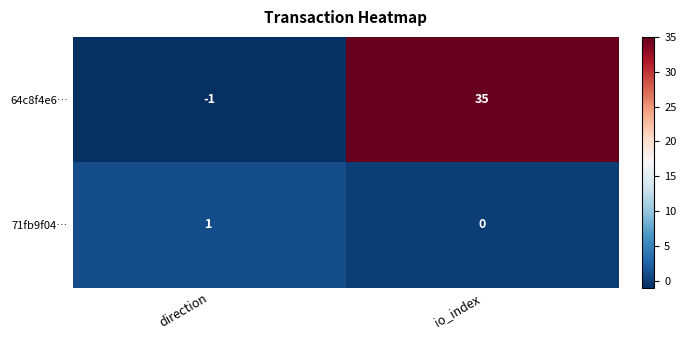

At which category does the chart reach its minimum across all series?

direction